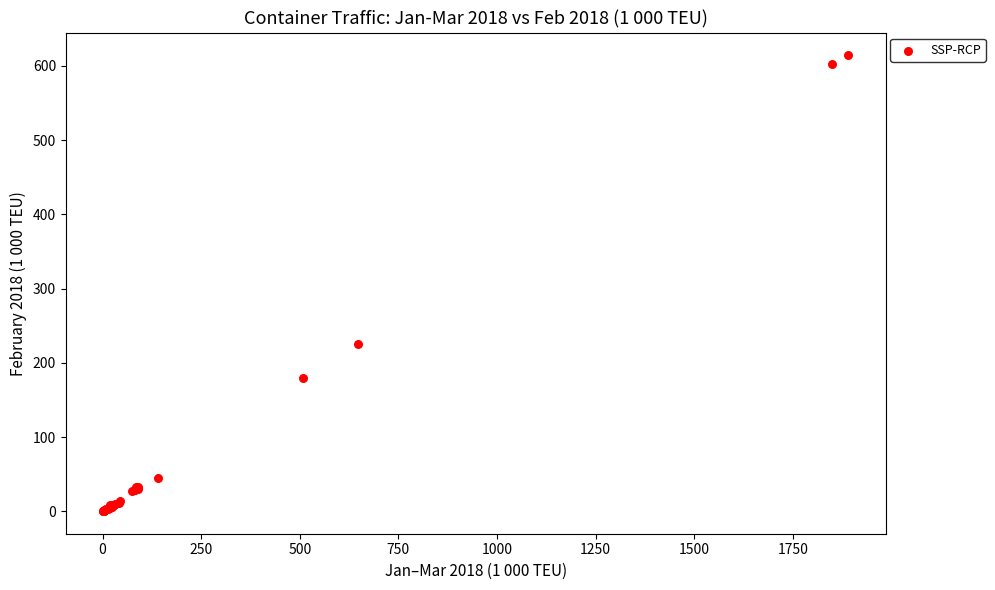

What Y value in the scatter plot is closest to 307?

225.3